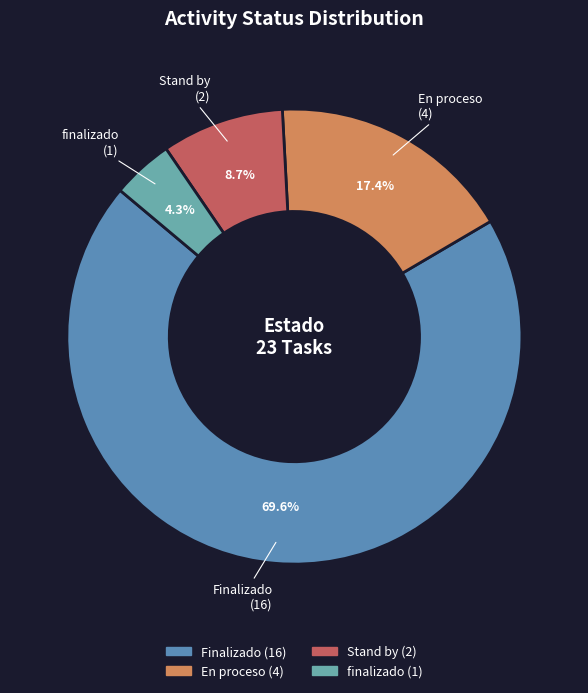

What is the smallest slice in the pie chart?

finalizado